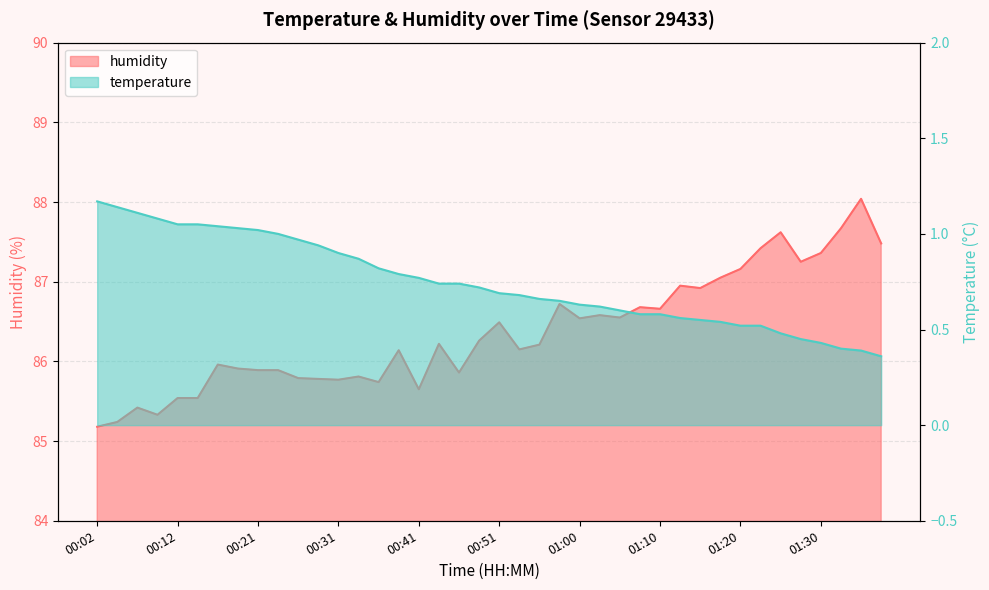

Does the chart display data point markers on the line(s)?

No